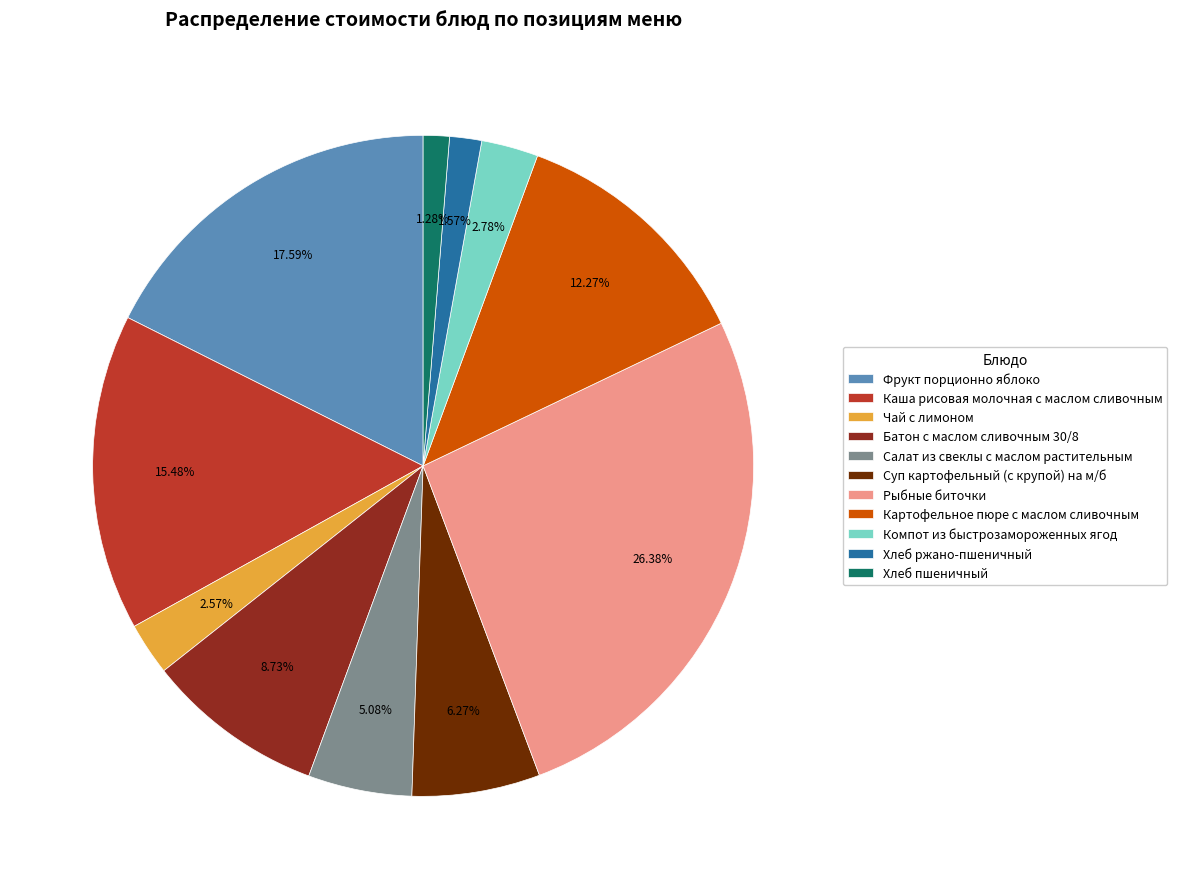

To the nearest percent, what is the combined percentage of Салат из свеклы с маслом растительным and Чай с лимоном?

8%